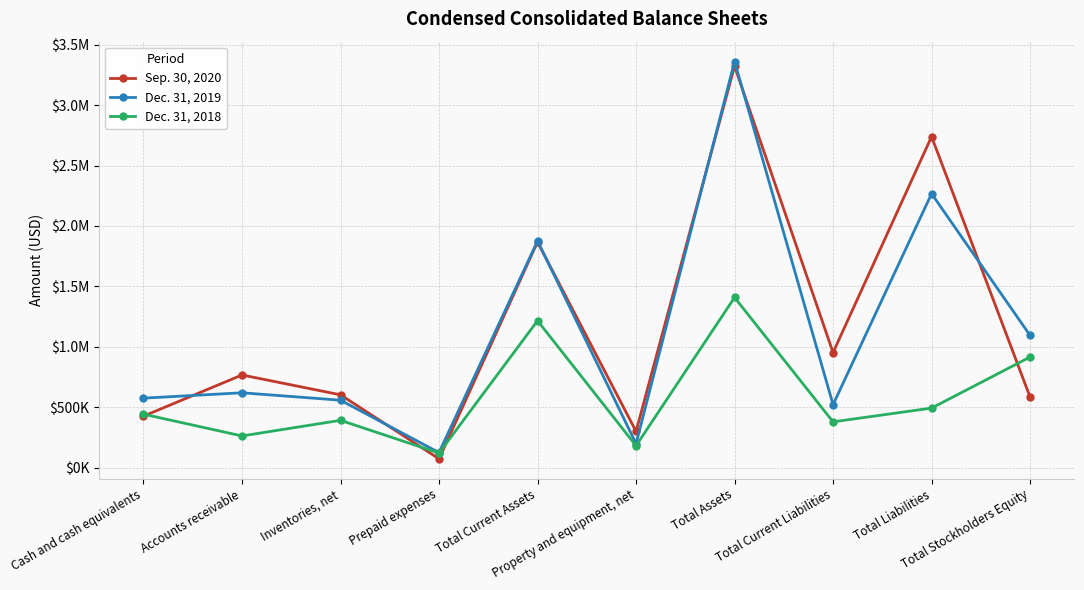

What are all the series names shown in the legend?

Sep. 30, 2020, Dec. 31, 2019, Dec. 31, 2018